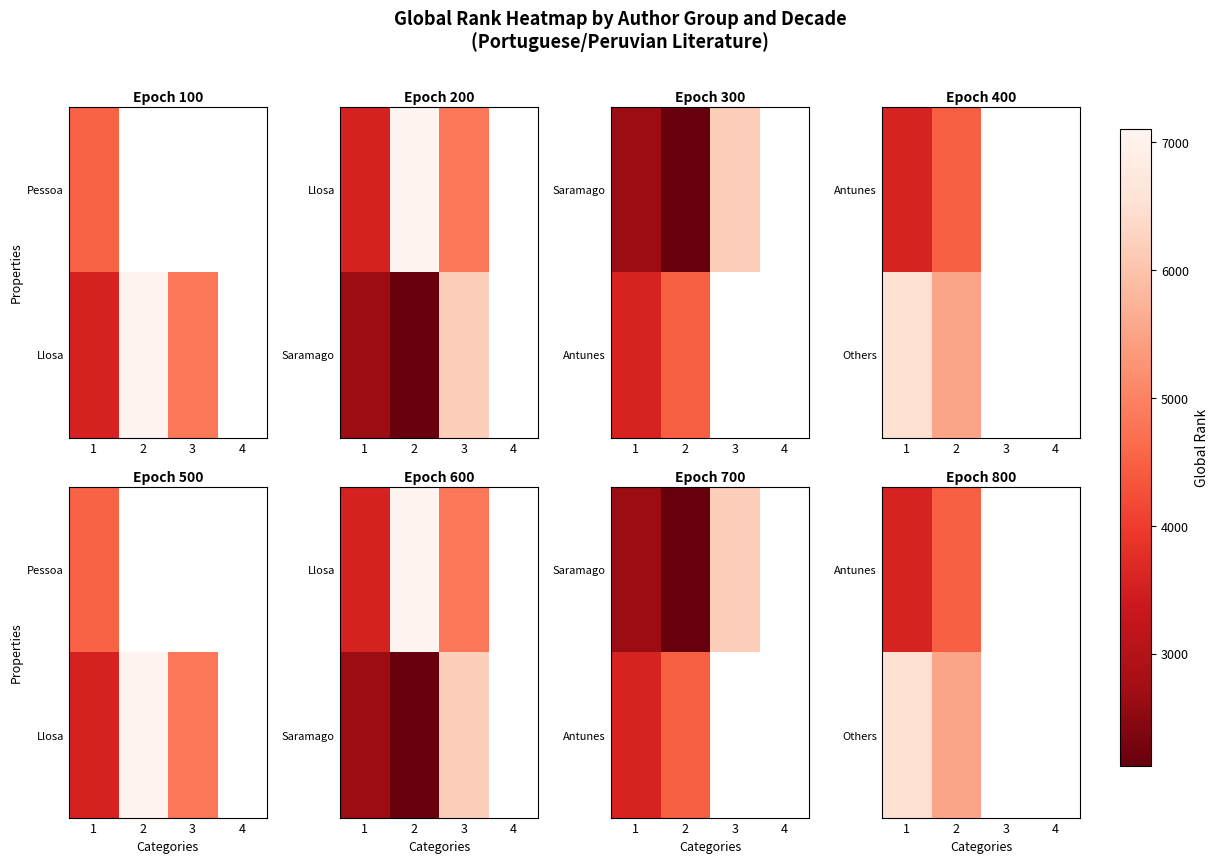

Between 3 and 1, which is larger?

1